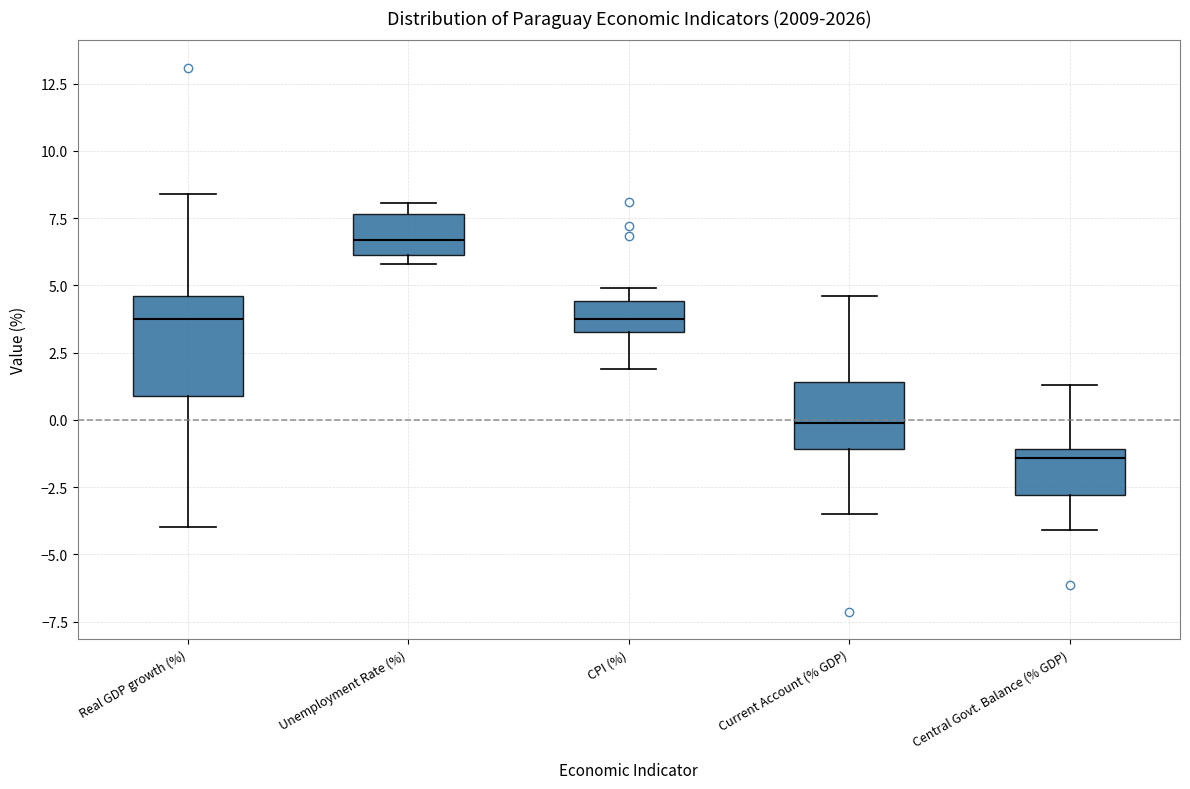

Reading left to right, transcribe this box plot: for each box, give where its median line is, the range the box spans, and where its two whiskers end, as read against the y-axis. The values are not printed on the chart, so give them approximately, as read against the axis.

Real GDP growth (%): median 4.0, box 1.0 to 4.5, whiskers -4.0 to 8.5
Unemployment Rate (%): median 6.5, box 6.0 to 7.5, whiskers 6.0 (just below the box's lower edge) to 8.0
CPI (%): median 4.0, box 3.5 to 4.5, whiskers 2.0 to 5.0
Current Account (% GDP): median 0.0, box -1.0 to 1.5, whiskers -3.5 to 4.5
Central Govt. Balance (% GDP): median -1.5, box -3.0 to -1.0, whiskers -4.0 to 1.5